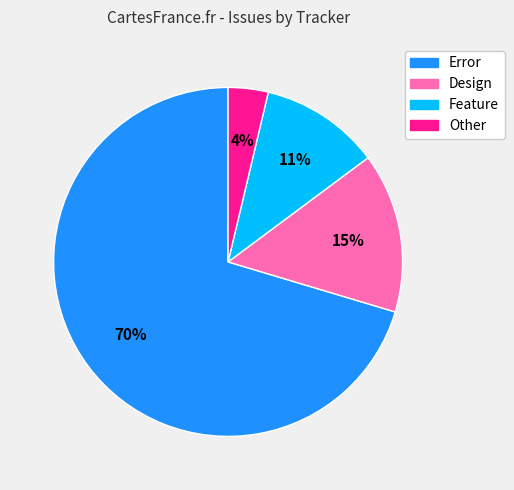

Between Design and Other, which is larger?

Design